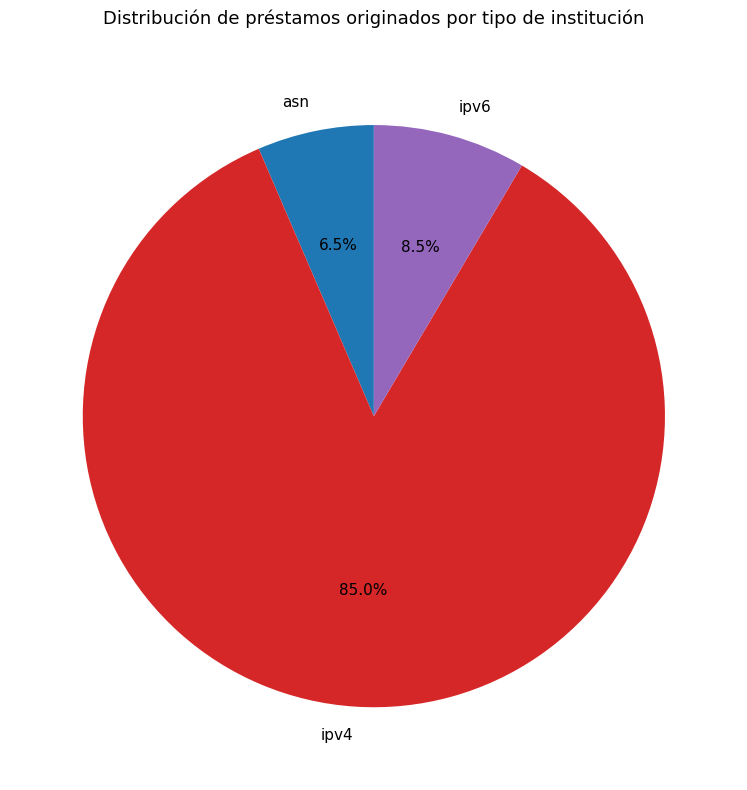

How much of the chart is everything except asn?

93.5%